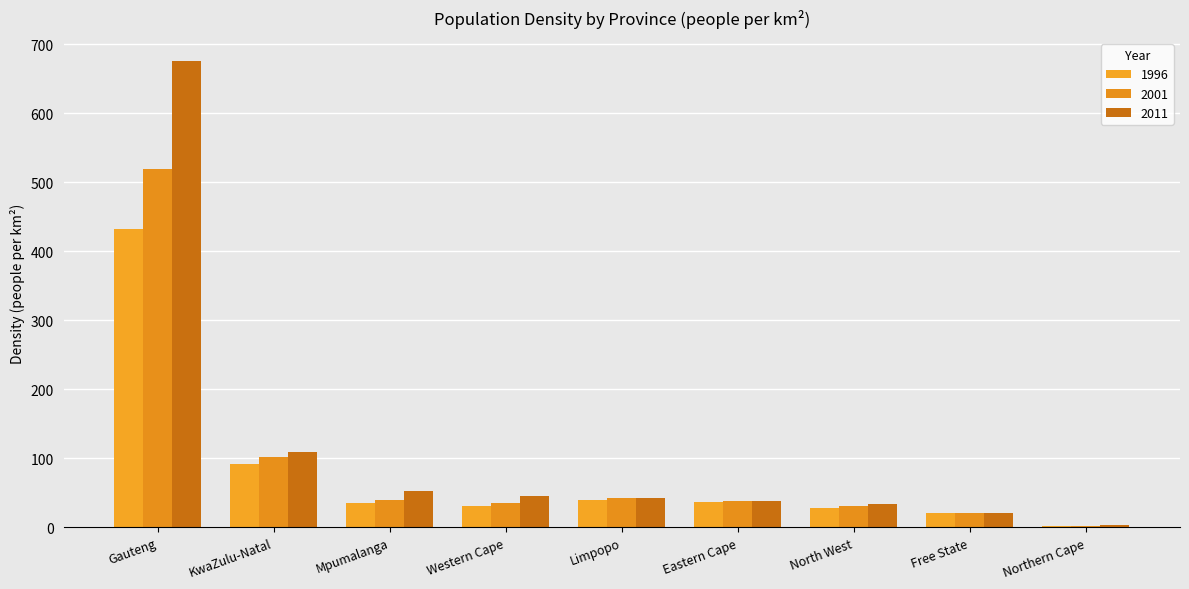

Reading left to right, extract all data points from this chart.

1996: Gauteng=432.0	KwaZulu-Natal=91.4	Mpumalanga=35.2	Western Cape=30.6	Limpopo=39.8	Eastern Cape=37.2	North West=28.8	Free State=20.3	Northern Cape=2.3
2001: Gauteng=519.5	KwaZulu-Natal=102.3	Mpumalanga=39.3	Western Cape=35.0	Limpopo=42.6	Eastern Cape=38.0	North West=31.5	Free State=20.9	Northern Cape=2.3
2011: Gauteng=675.1	KwaZulu-Natal=108.8	Mpumalanga=52.8	Western Cape=45.0	Limpopo=43.0	Eastern Cape=38.8	North West=33.5	Free State=21.1	Northern Cape=3.1